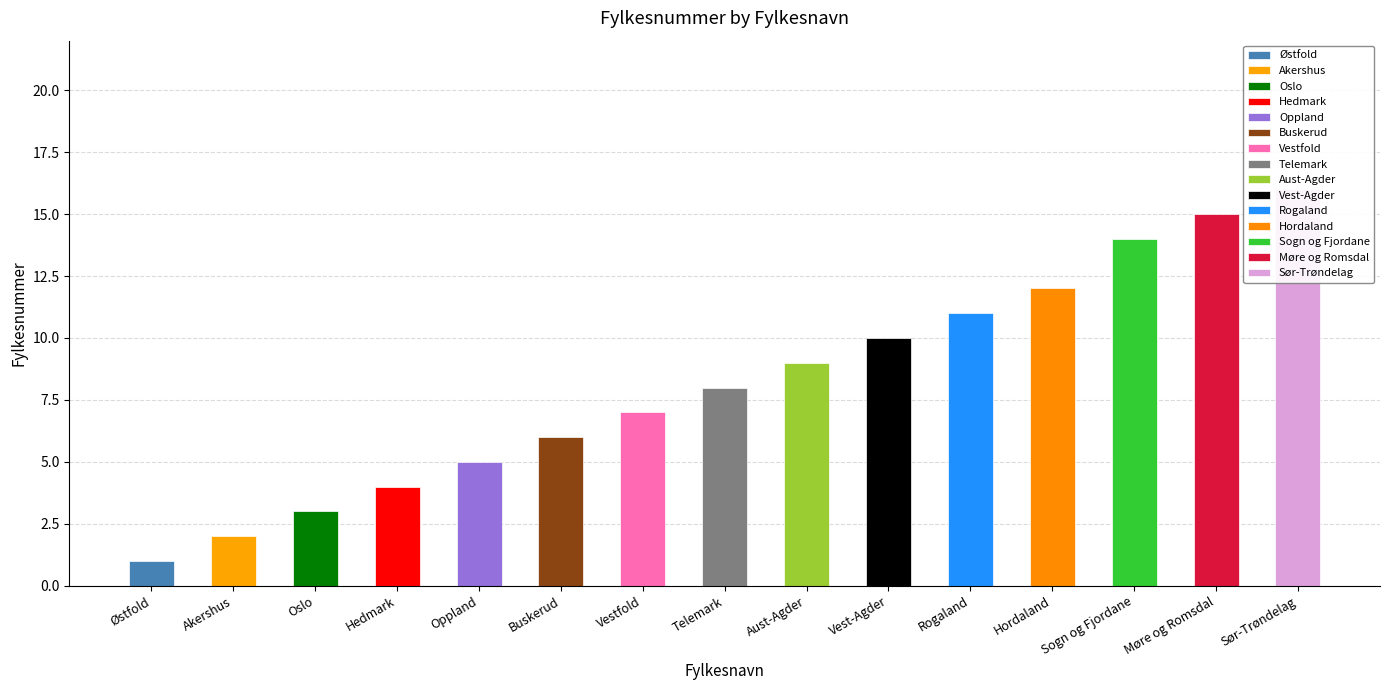

What is the value of the 4th bar from the left?

4